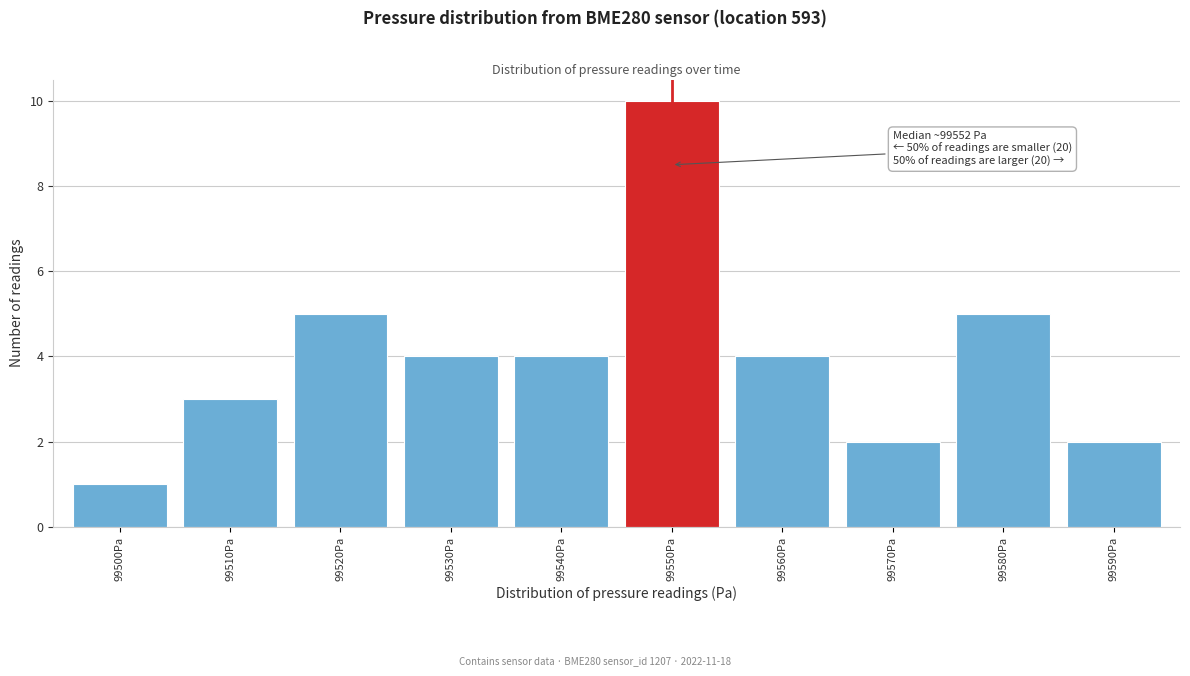

Reading left to right, list all the values displayed in this chart.

1	3	5	4	4	10	4	2	5	2